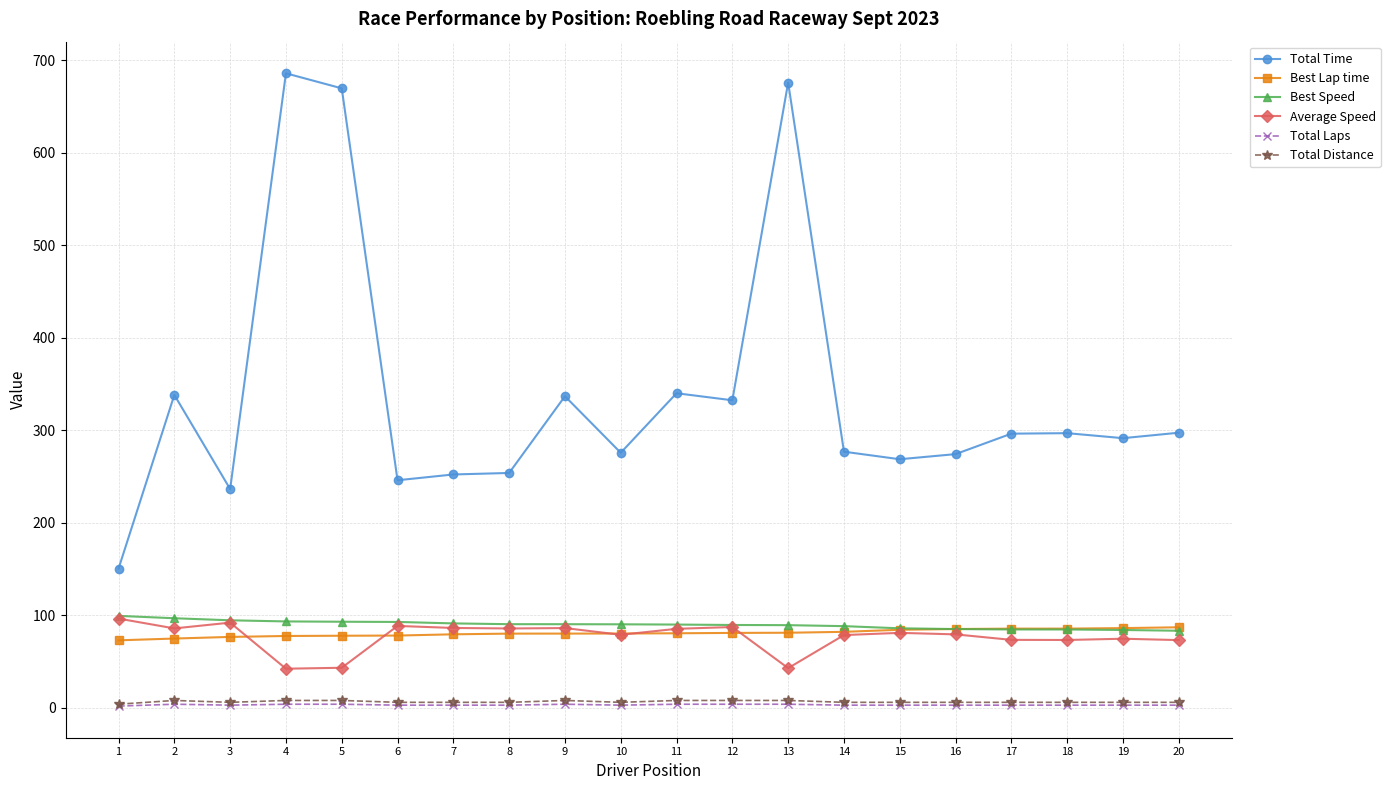

What is the sum of the Total Laps values at 20 and 2?

7.0